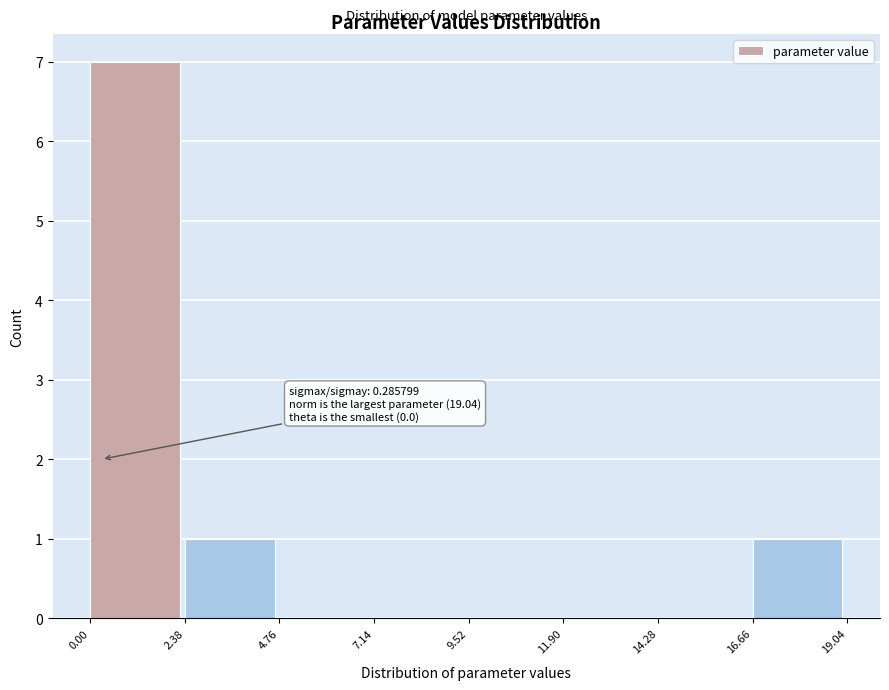

Over which range of the x-axis is the bar tallest?

0.00 to 2.38